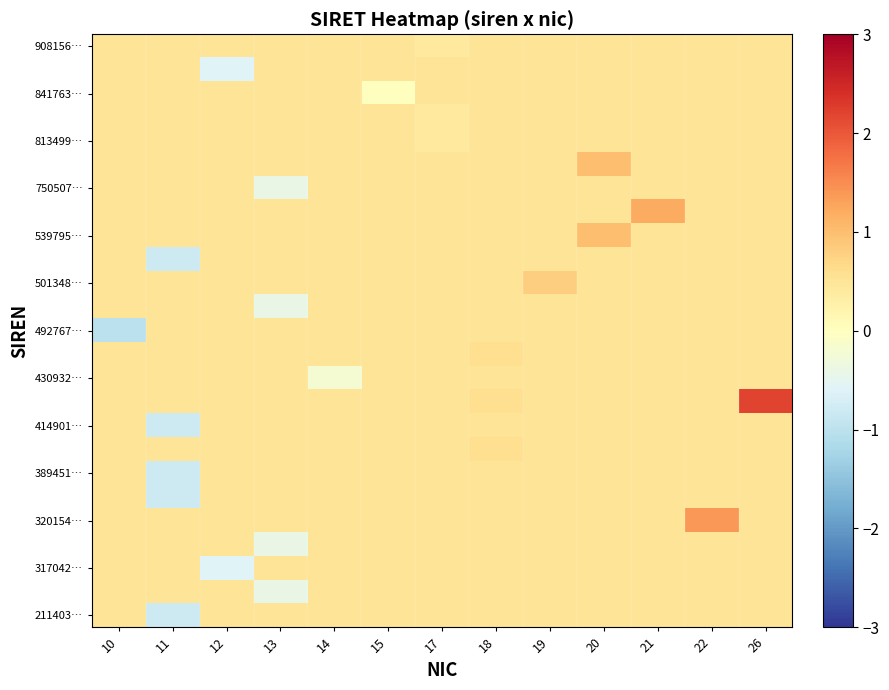

At how many categories does at least one series exceed 0?

13